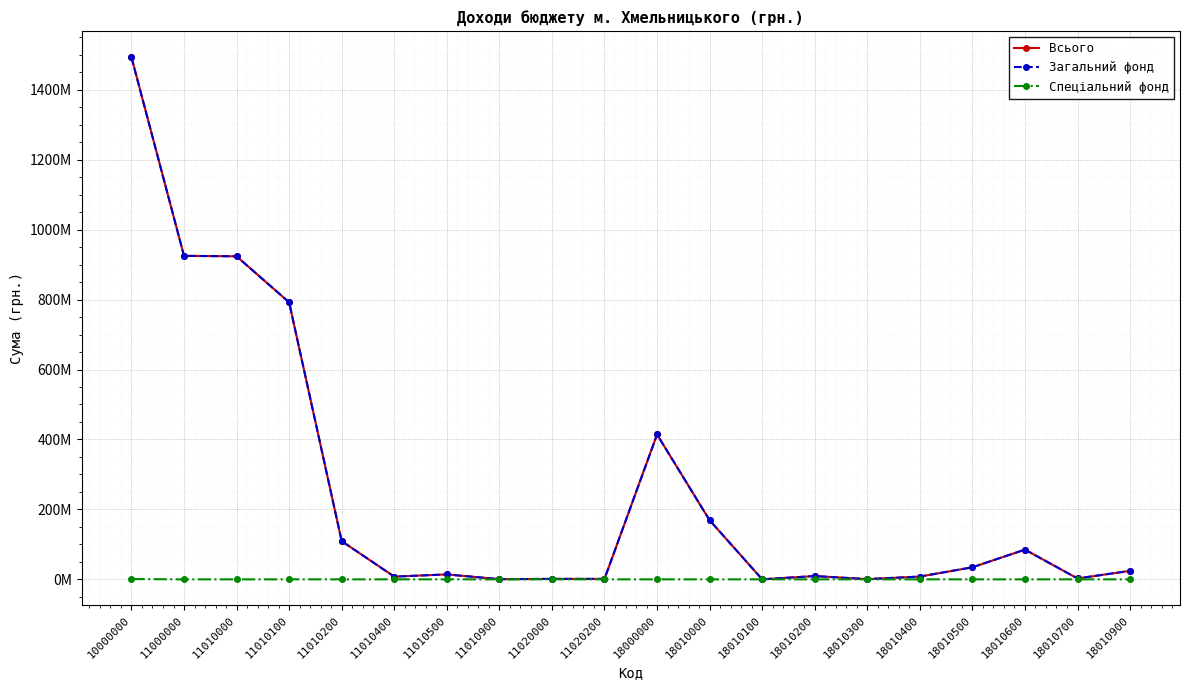

Does the chart have visible grid lines?

Yes